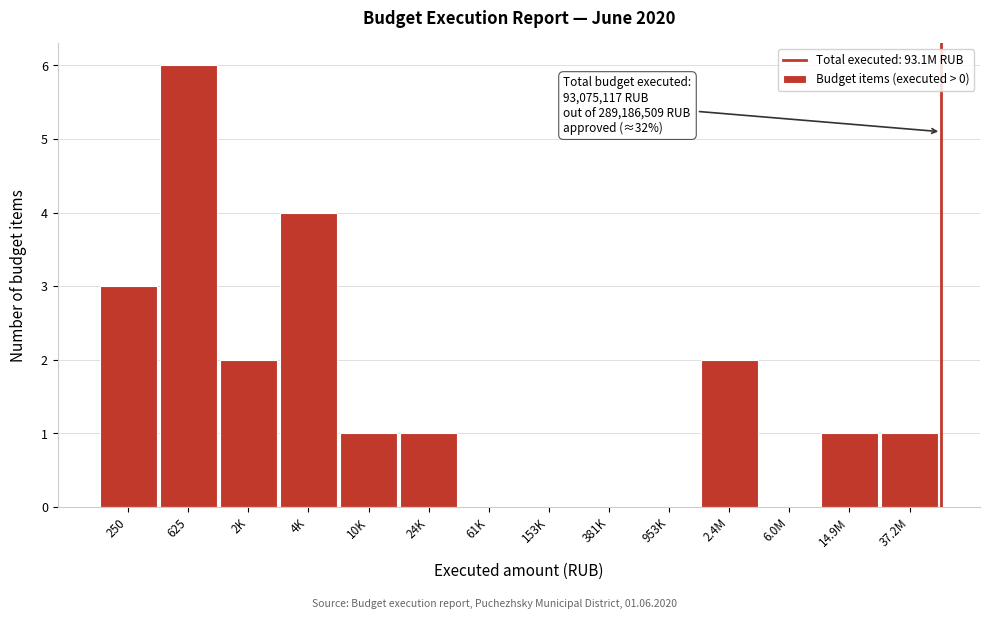

Reading left to right, transcribe all the data shown in this chart.

250=3	625=6	2K=2	4K=4	10K=1	24K=1	61K=0	153K=0	381K=0	953K=0	2.4M=2	6.0M=0	14.9M=1	37.2M=1